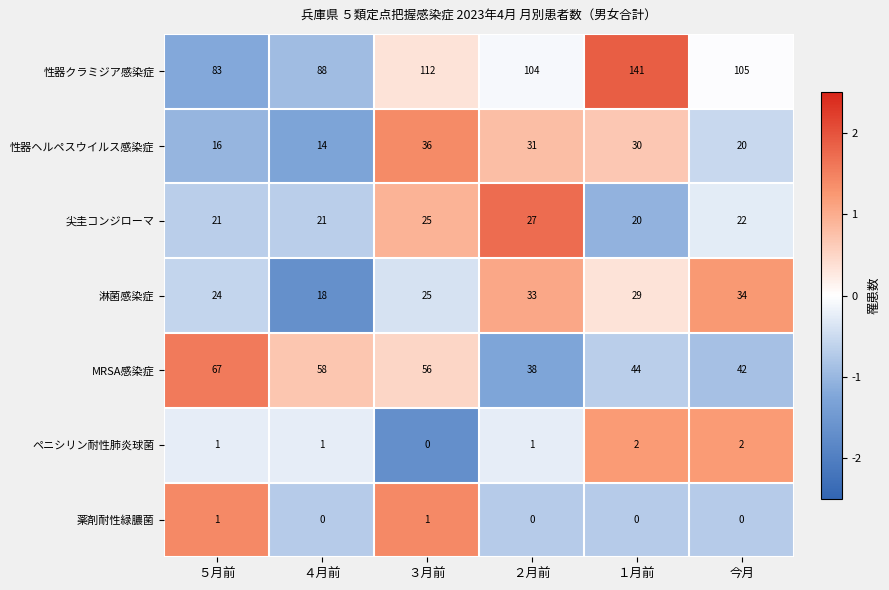

What is the total value across all series at １月前?

266